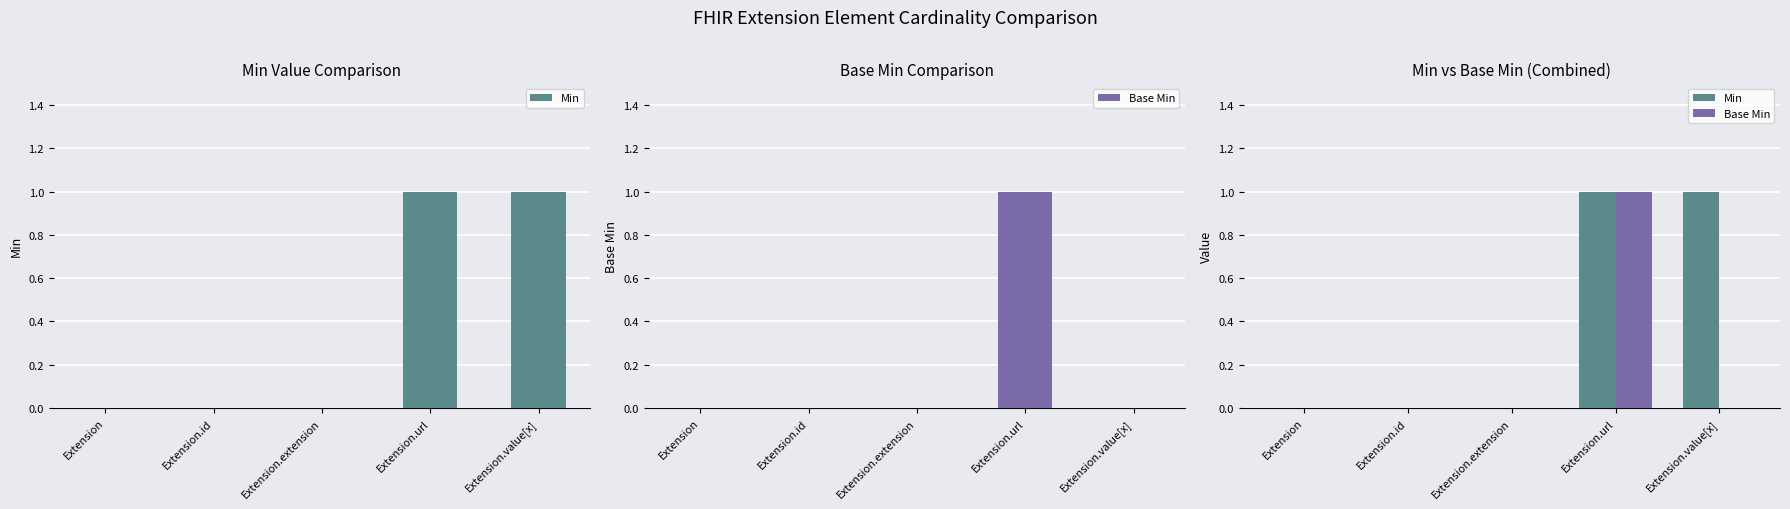

How many values in Min are above zero?

2